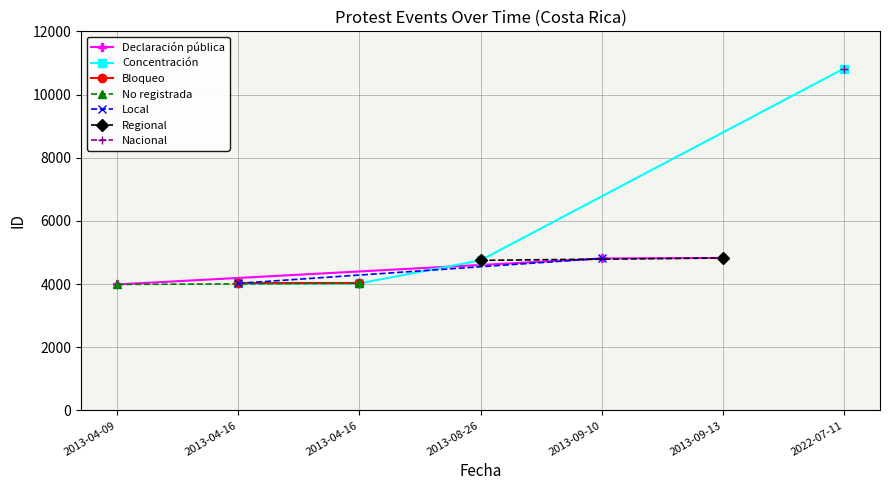

The value at 2013-04-16 is 7051. True or false?

False